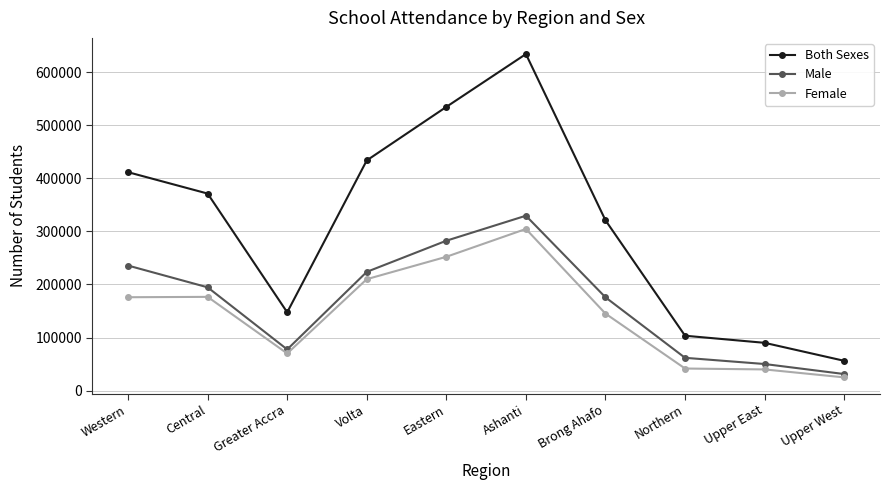

At which category is the sum across all series the highest?

Ashanti